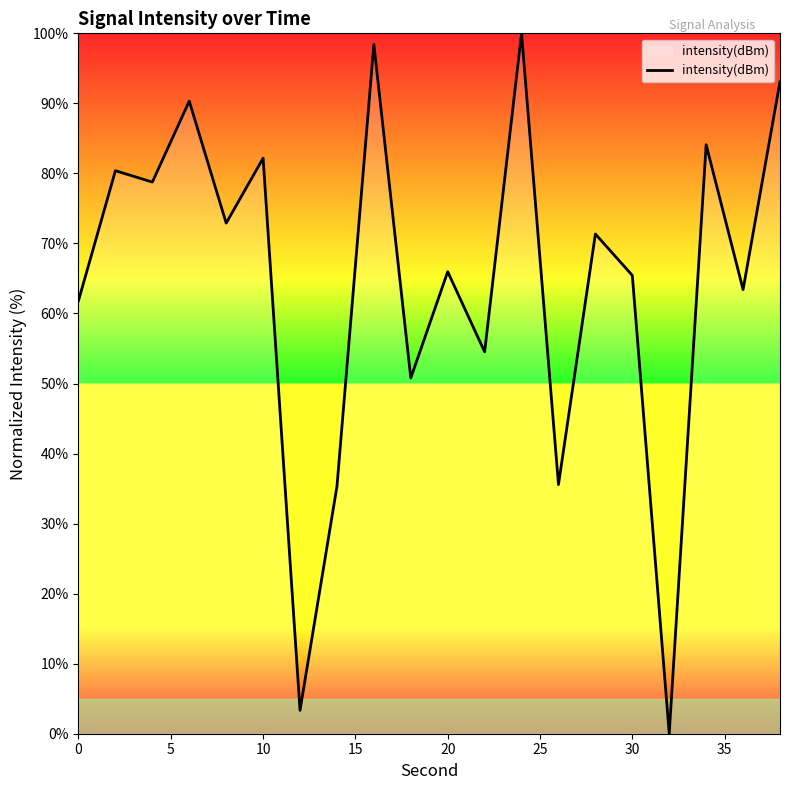

What is the difference between the maximum and minimum values?

100.0